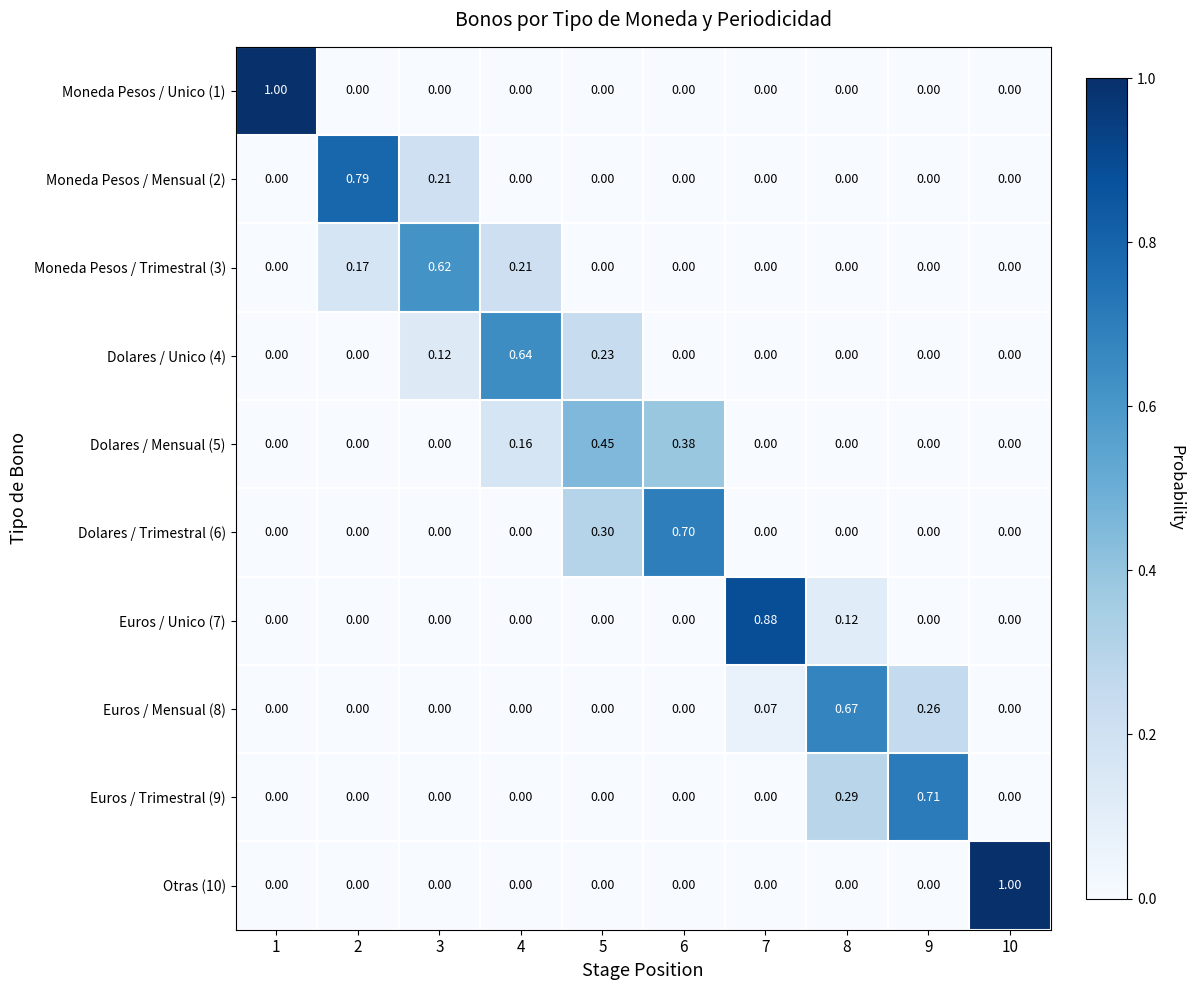

Reading left to right, what are all the values shown in this chart?

Moneda Pesos / Unico (1): 1=1.0	2=0.0	3=0.0	4=0.0	5=0.0	6=0.0	7=0.0	8=0.0	9=0.0	10=0.0
Moneda Pesos / Mensual (2): 1=0.0	2=0.8	3=0.2	4=0.0	5=0.0	6=0.0	7=0.0	8=0.0	9=0.0	10=0.0
Moneda Pesos / Trimestral (3): 1=0.0	2=0.2	3=0.6	4=0.2	5=0.0	6=0.0	7=0.0	8=0.0	9=0.0	10=0.0
Dolares / Unico (4): 1=0.0	2=0.0	3=0.1	4=0.6	5=0.2	6=0.0	7=0.0	8=0.0	9=0.0	10=0.0
Dolares / Mensual (5): 1=0.0	2=0.0	3=0.0	4=0.2	5=0.5	6=0.4	7=0.0	8=0.0	9=0.0	10=0.0
Dolares / Trimestral (6): 1=0.0	2=0.0	3=0.0	4=0.0	5=0.3	6=0.7	7=0.0	8=0.0	9=0.0	10=0.0
Euros / Unico (7): 1=0.0	2=0.0	3=0.0	4=0.0	5=0.0	6=0.0	7=0.9	8=0.1	9=0.0	10=0.0
Euros / Mensual (8): 1=0.0	2=0.0	3=0.0	4=0.0	5=0.0	6=0.0	7=0.1	8=0.7	9=0.3	10=0.0
Euros / Trimestral (9): 1=0.0	2=0.0	3=0.0	4=0.0	5=0.0	6=0.0	7=0.0	8=0.3	9=0.7	10=0.0
Otras (10): 1=0.0	2=0.0	3=0.0	4=0.0	5=0.0	6=0.0	7=0.0	8=0.0	9=0.0	10=1.0